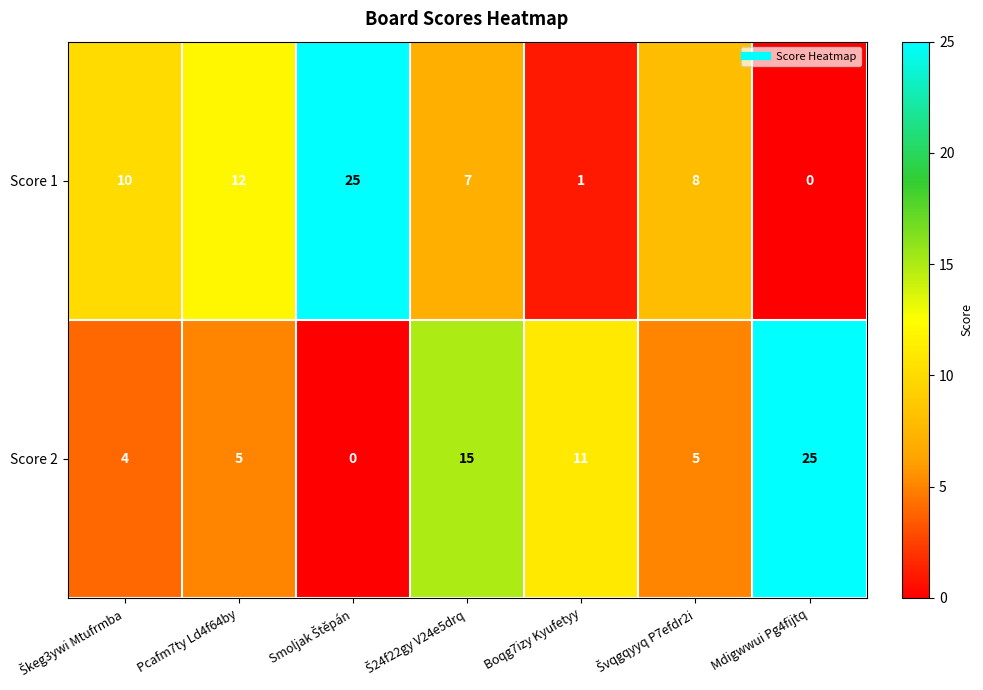

Where is Score 1 nearest to the value 12?

Pcafm7ty Ld4f64by